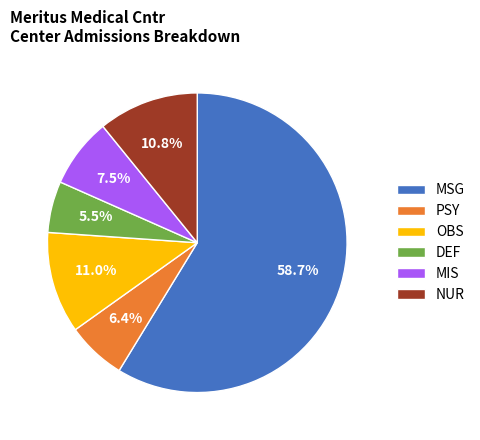

To the nearest percent, what percentage of the pie is OBS?

11%